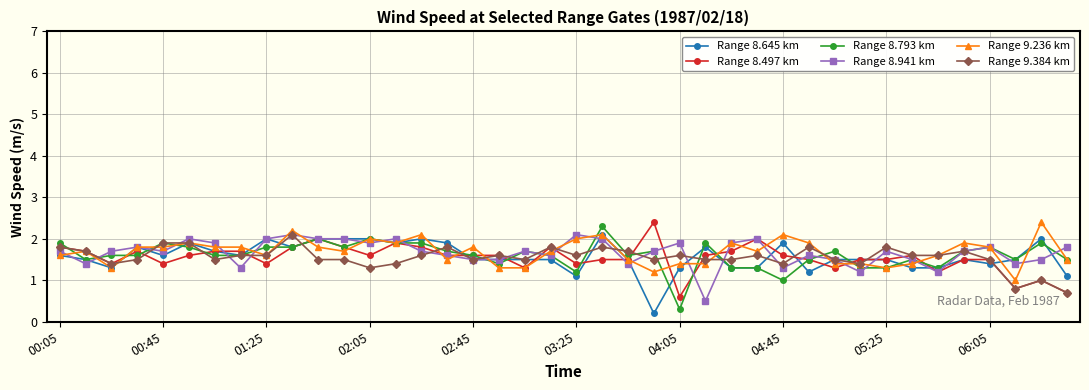

Which series has the largest range (max minus min)?

Range 8.793 km